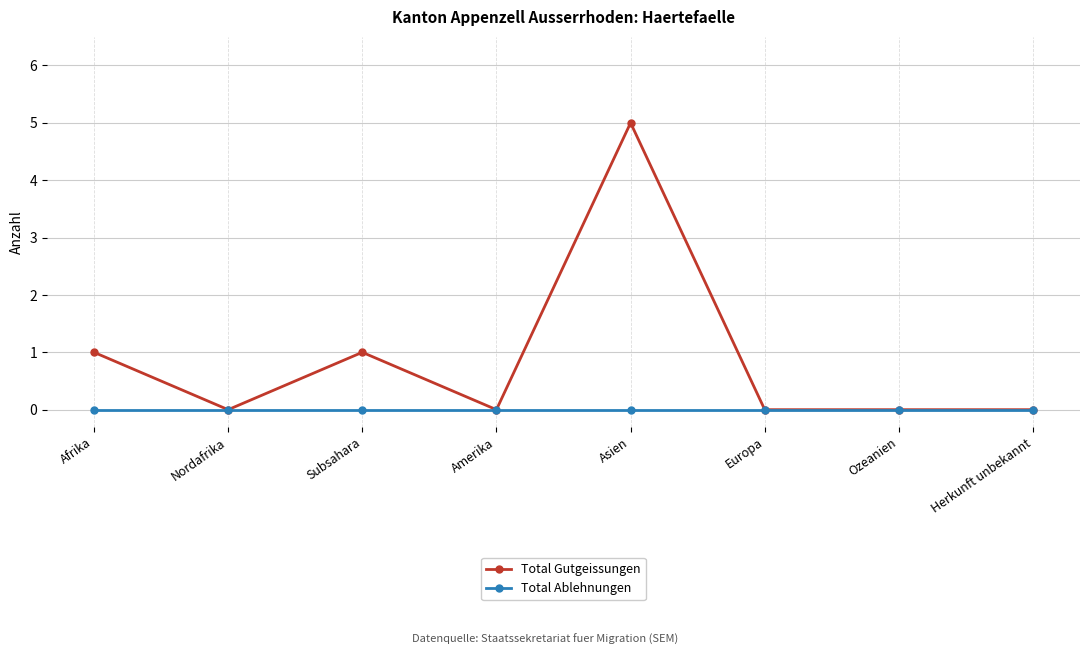

How many lines are shown in the chart?

2